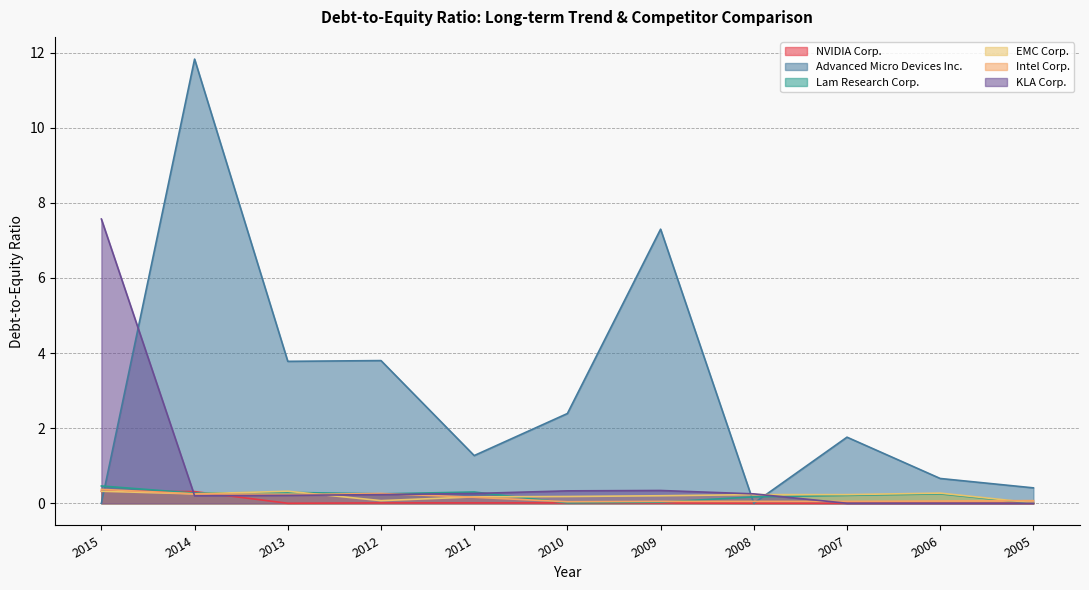

Reading right to left, extract all data points from this chart.

NVIDIA Corp.: 0.0	0.0	0.0	0.0	0.0	0.0	0.0	0.0	0.0	0.3	0.3
Advanced Micro Devices Inc.: 0.4	0.7	1.8	0.0	7.3	2.4	1.3	3.8	3.8	11.8	0.0
Lam Research Corp.: 0.0	0.2	0.2	0.2	0.0	0.0	0.3	0.2	0.3	0.3	0.5
EMC Corp.: 0.0	0.3	0.2	0.2	0.2	0.2	0.2	0.1	0.3	0.2	0.3
Intel Corp.: 0.1	0.1	0.1	0.1	0.1	0.0	0.2	0.3	0.2	0.2	0.4
KLA Corp.: 0.0	0.0	0.0	0.2	0.3	0.3	0.3	0.2	0.2	0.2	7.6